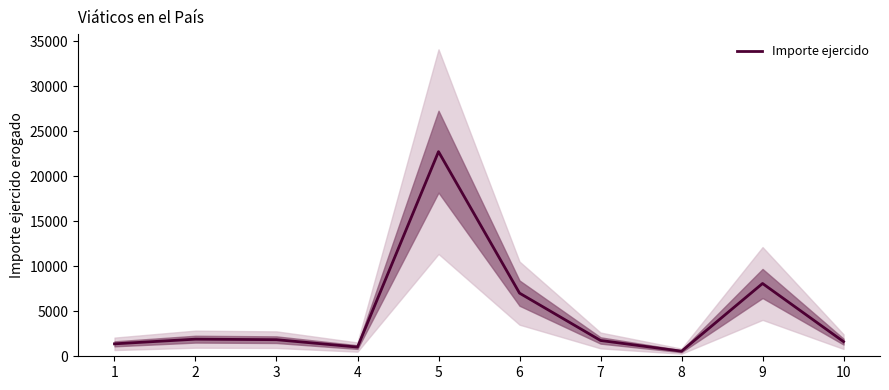

Is it true that the value at 6 is 7010.2?

True